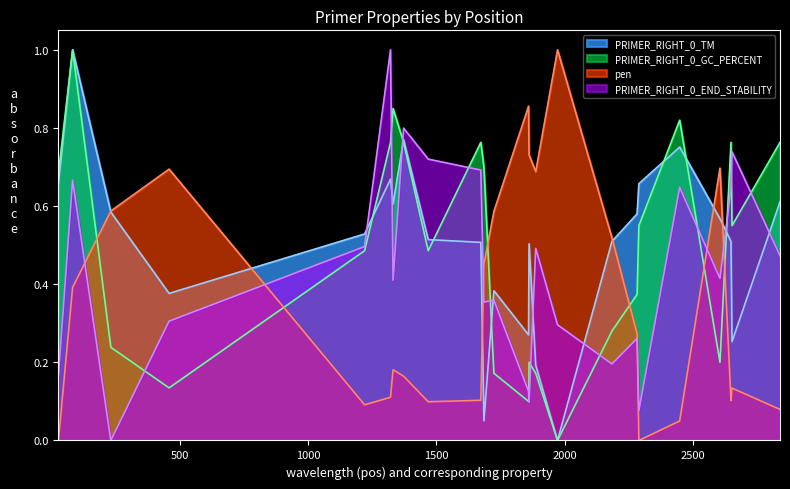

Which series has the largest total across all categories?

PRIMER_RIGHT_0_TM